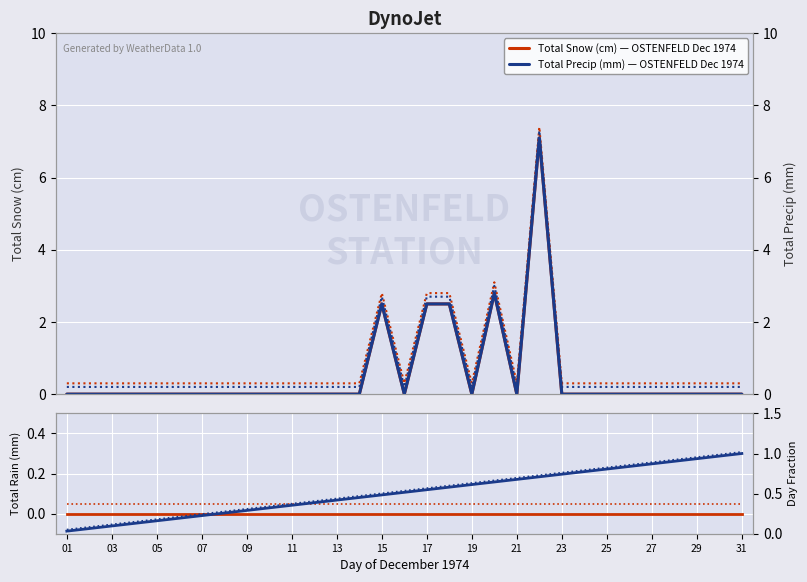

What is the greatest value displayed?

7.1